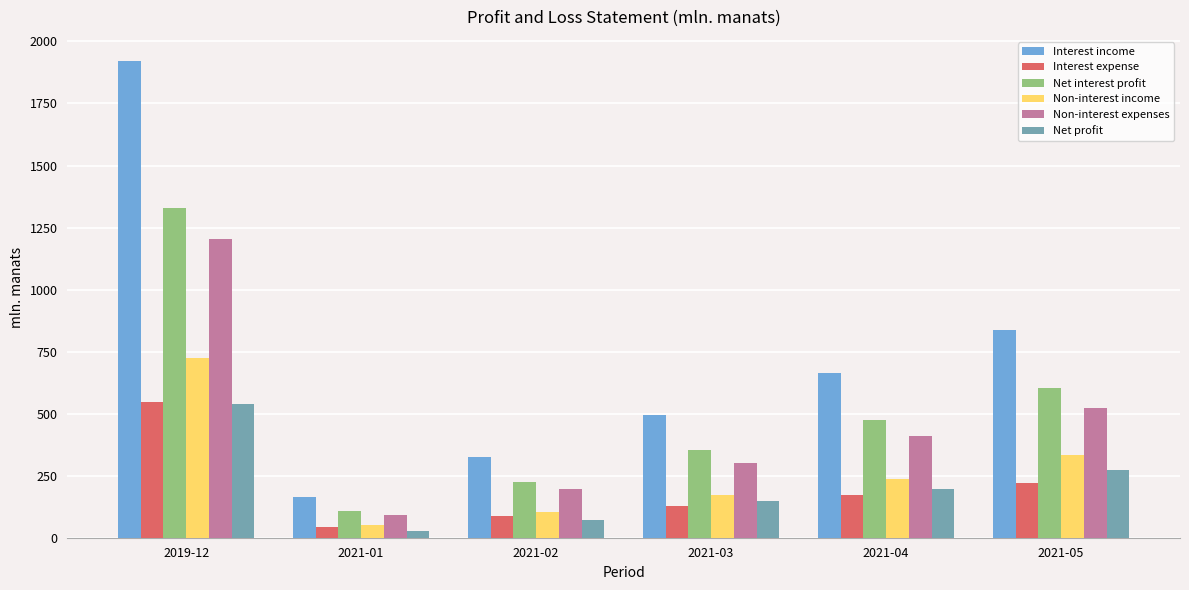

How many groups of bars are there?

6